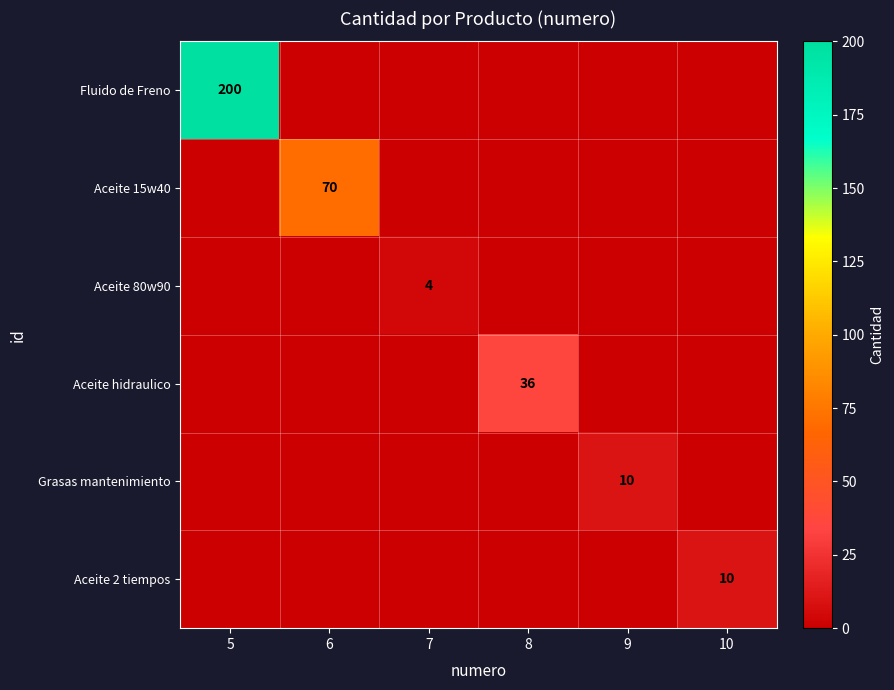

Which series changed the most between 5 and 9?

Fluido de Freno